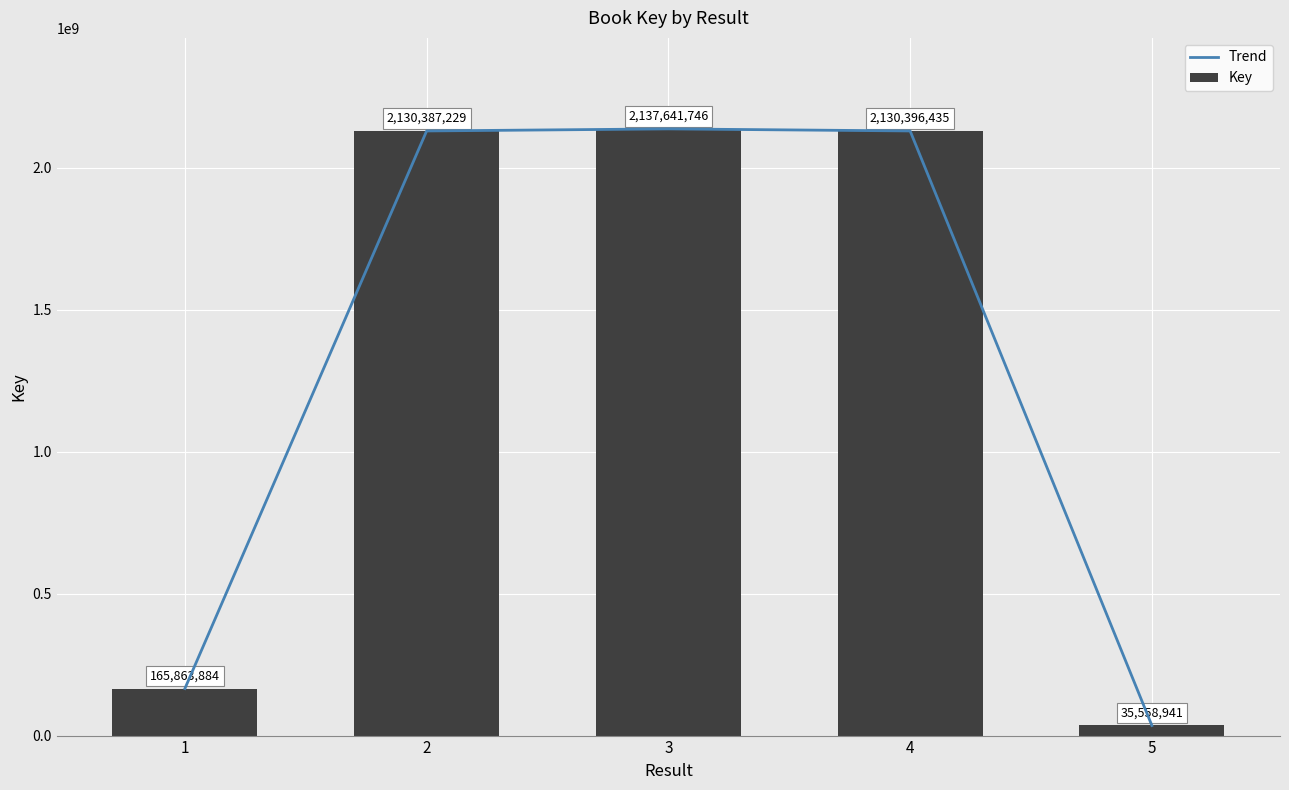

What is the sum of the Trend values at 2 and 3?

4268028975